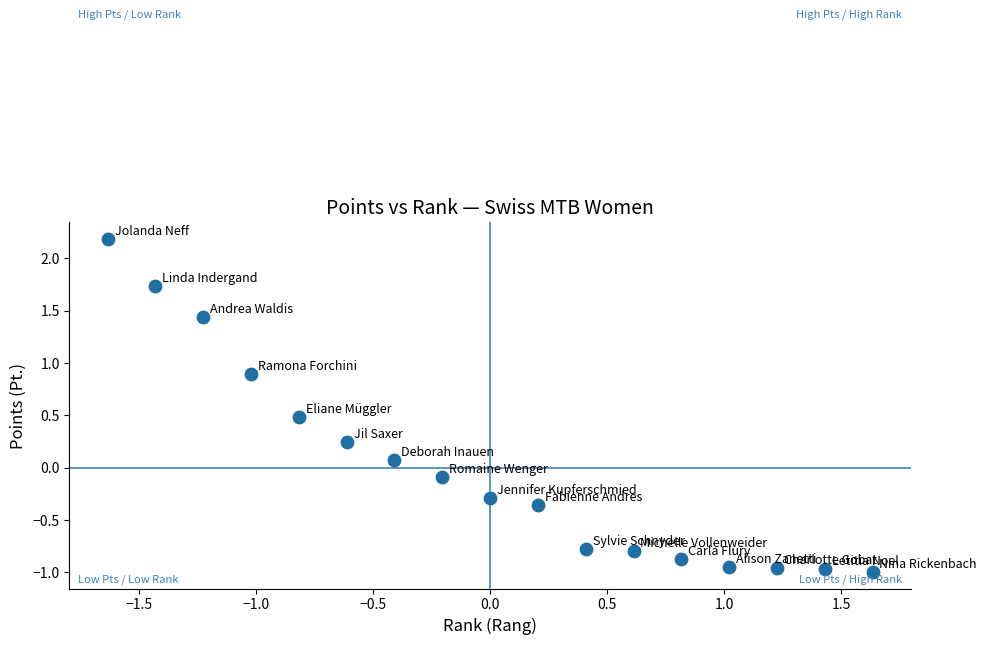

What is the range of Y values (max minus min)?

3.2